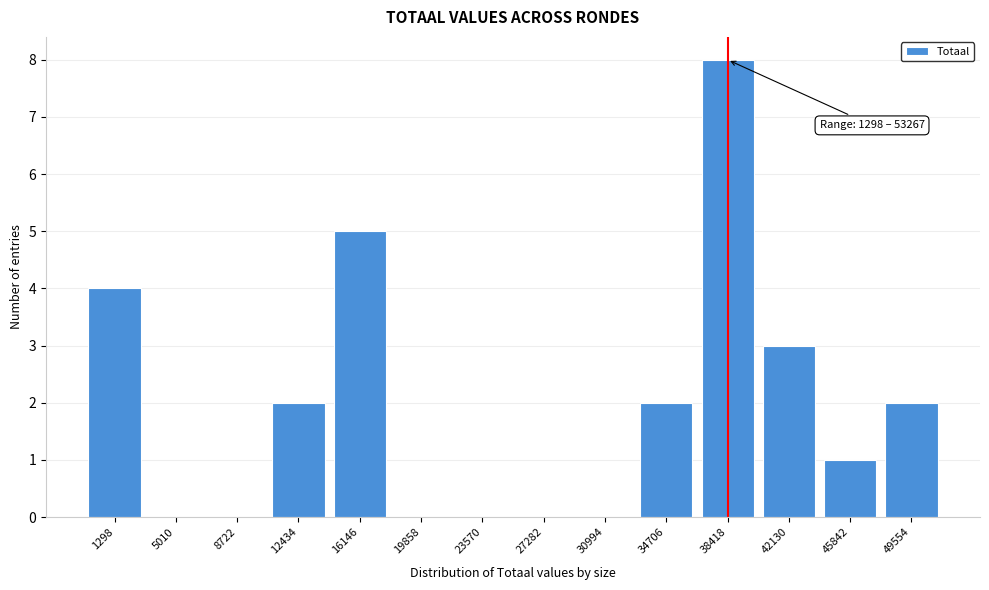

Reading left to right, extract all data points from this chart.

1298=4	5010=0	8722=0	12434=2	16146=5	19858=0	23570=0	27282=0	30994=0	34706=2	38418=8	42130=3	45842=1	49554=2